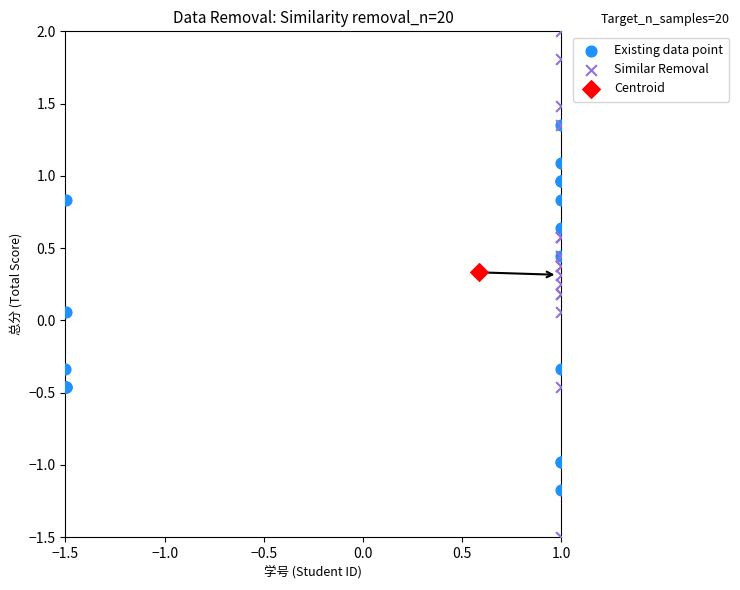

What are all the series names shown in the legend?

Existing data point, Similar Removal, Centroid